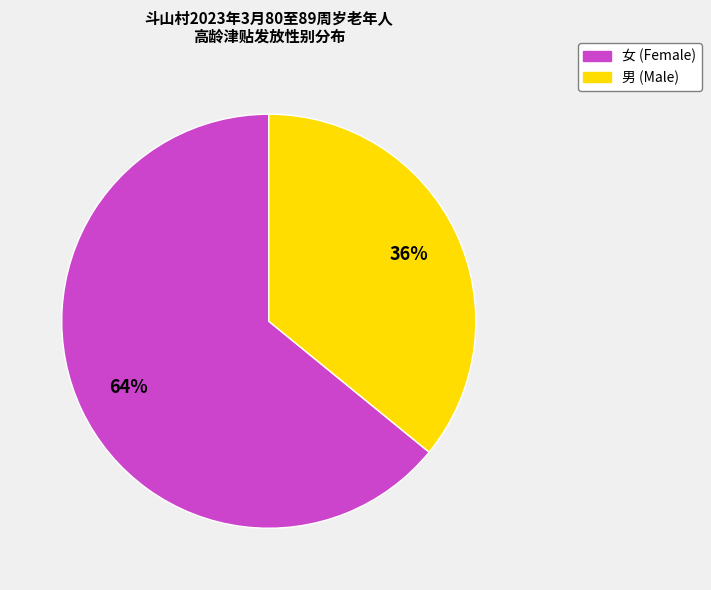

The 女 slice represents 50% of the pie. True or false?

False